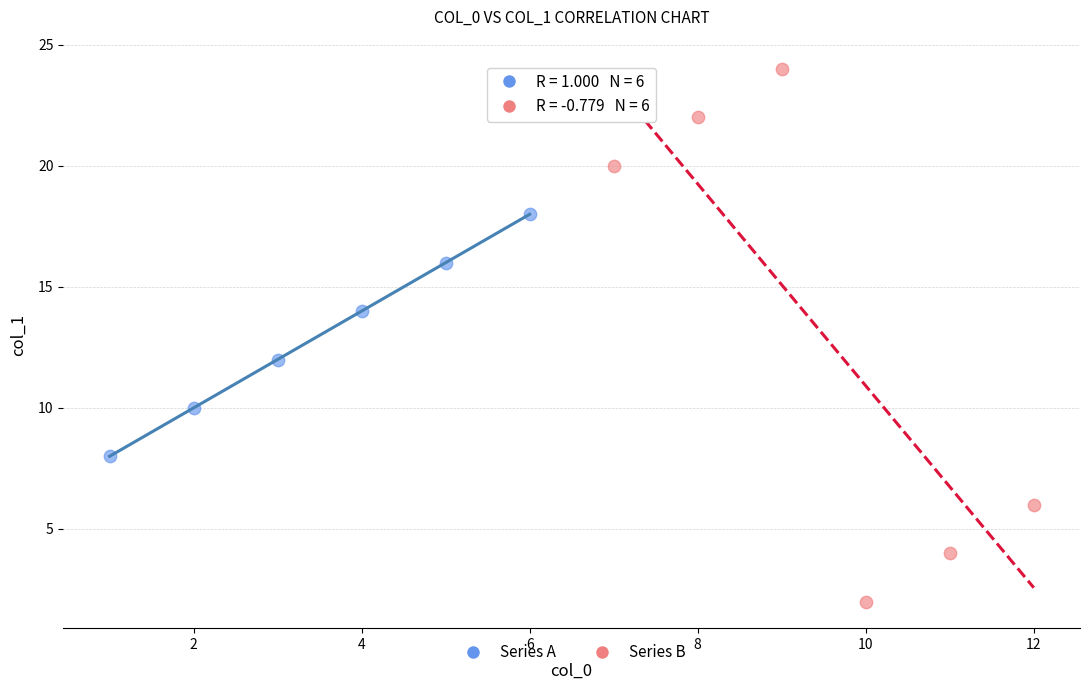

Which series reaches the minimum Y coordinate?

Series B